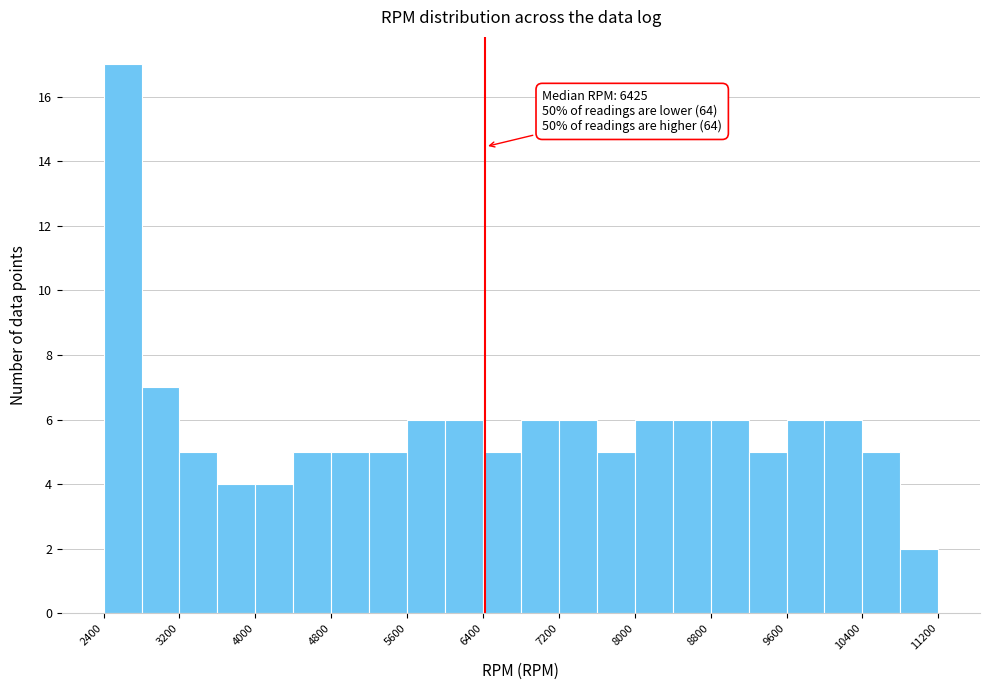

Which range on the x-axis has the tallest bar?

2400 to 2800